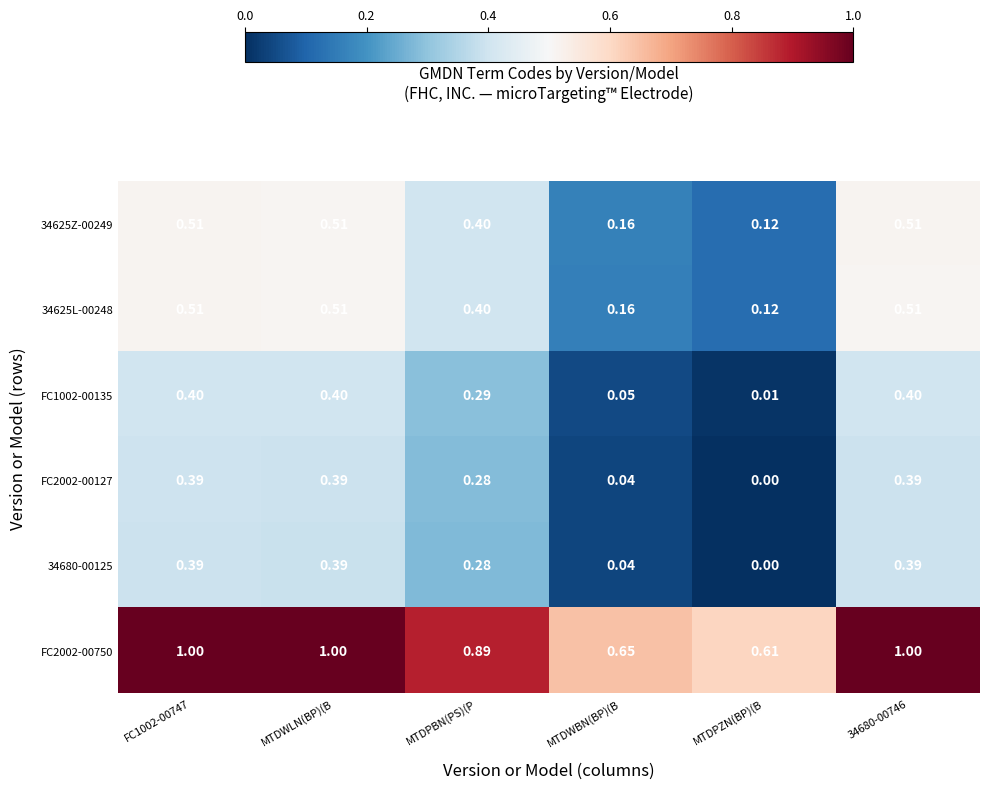

How many distinct data groups are displayed?

6